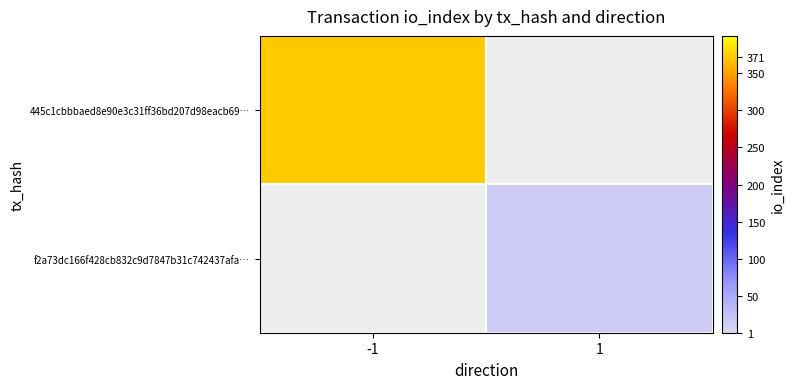

How many positive values does the f2a73dc166f428cb832c9d7847b31c742437afa… series have?

1